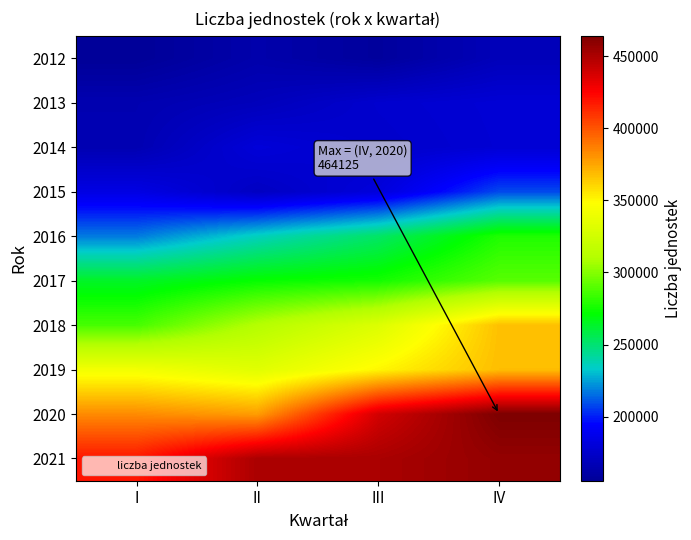

Reading left to right, what are all the values shown in this chart?

2012: I=155514.6	II=163162.6	III=157457.0	IV=168434.1
2013: I=165031.8	II=168981.8	III=176274.0	IV=178988.0
2014: I=165628.7	II=180251.1	III=175108.9	IV=178605.8
2015: I=184140.8	II=171802.9	III=181113.0	IV=208284.0
2016: I=217605.5	II=235720.0	III=252234.6	IV=277928.0
2017: I=263961.7	II=272362.7	III=275663.9	IV=290137.9
2018: I=286406.0	II=311266.0	III=331053.0	IV=367084.0
2019: I=342621.0	II=333211.0	III=350525.0	IV=367704.0
2020: I=383130.0	II=377638.0	III=438439.0	IV=464125.0
2021: I=418783.8	II=450583.7	III=450777.5	IV=457404.0